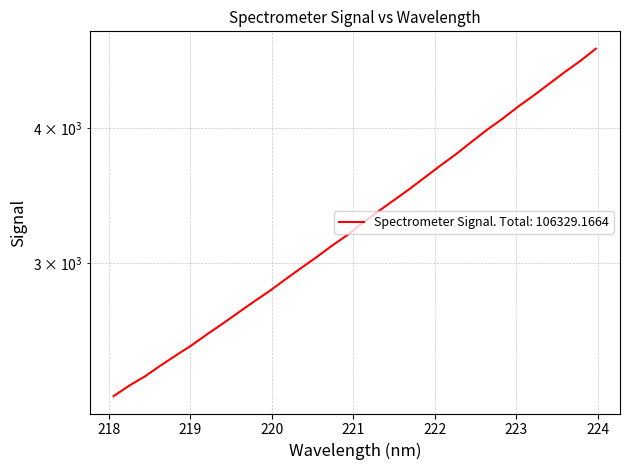

What is the average value?

3322.8